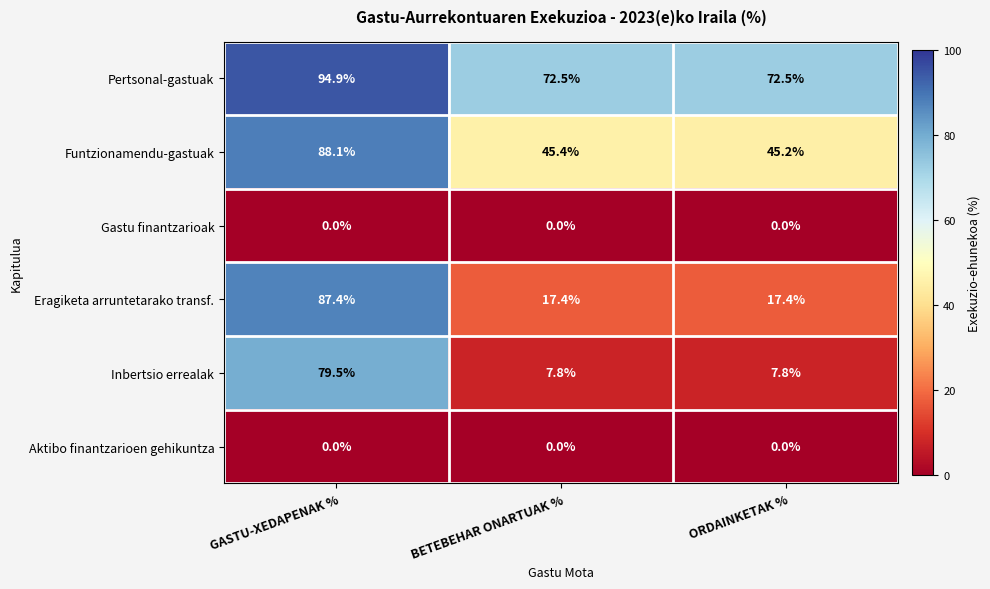

Reading left to right, list all the values displayed in this chart.

Pertsonal-gastuak: GASTU-XEDAPENAK %=94.9	BETEBEHAR ONARTUAK %=72.5	ORDAINKETAK %=72.5
Funtzionamendu-gastuak: GASTU-XEDAPENAK %=88.1	BETEBEHAR ONARTUAK %=45.4	ORDAINKETAK %=45.2
Gastu finantzarioak: GASTU-XEDAPENAK %=0.0	BETEBEHAR ONARTUAK %=0.0	ORDAINKETAK %=0.0
Eragiketa arruntetarako transf.: GASTU-XEDAPENAK %=87.4	BETEBEHAR ONARTUAK %=17.4	ORDAINKETAK %=17.4
Inbertsio errealak: GASTU-XEDAPENAK %=79.5	BETEBEHAR ONARTUAK %=7.8	ORDAINKETAK %=7.8
Aktibo finantzarioen gehikuntza: GASTU-XEDAPENAK %=0.0	BETEBEHAR ONARTUAK %=0.0	ORDAINKETAK %=0.0